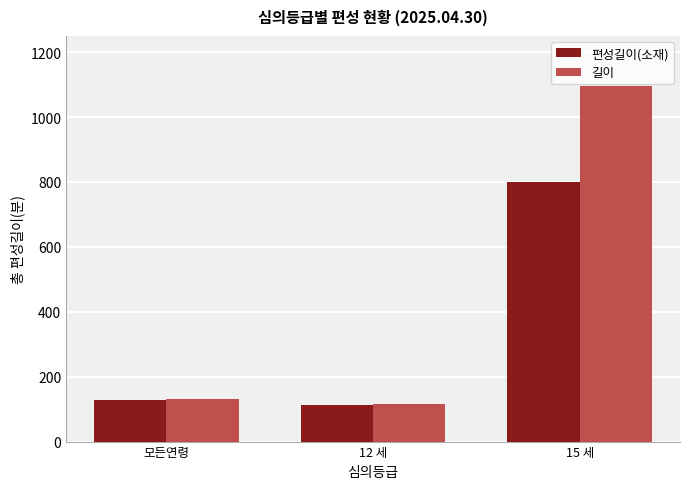

What position from the right is 15 세?

1